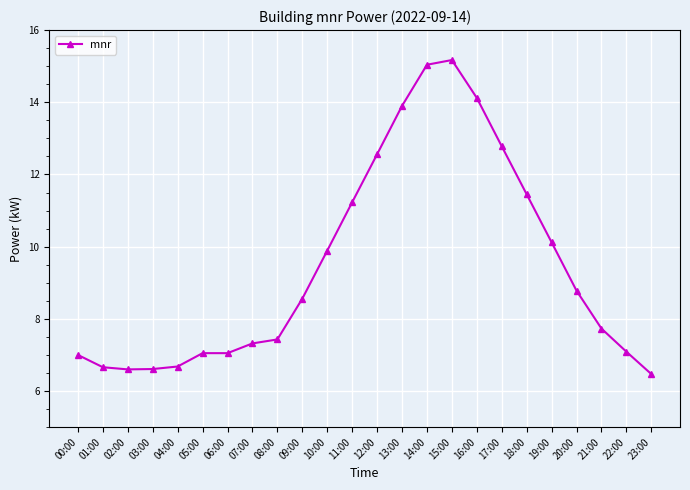

Approximately how many times larger is the value at 16:00 compared to 02:00?

2.1